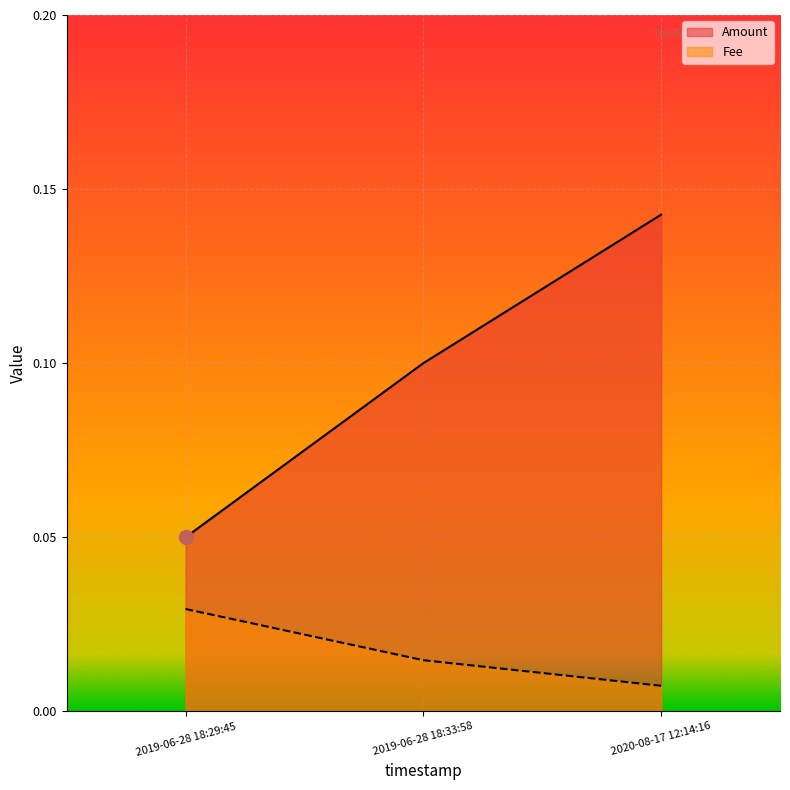

What position from the left is 2019-06-28 18:33:58?

2